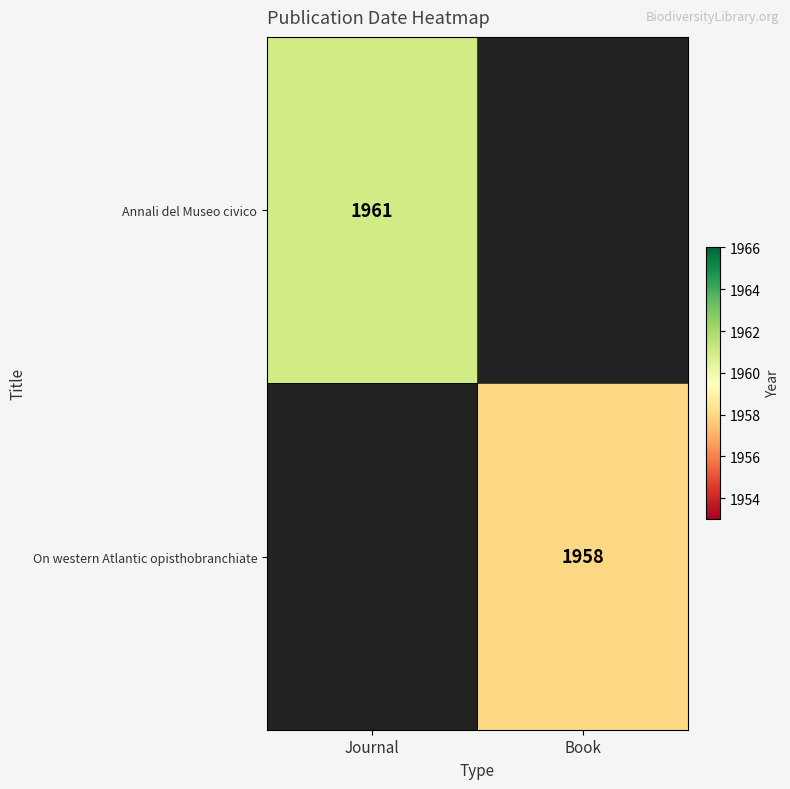

True or false: Annali del Museo civico has a value of 1961 at Journal.

True